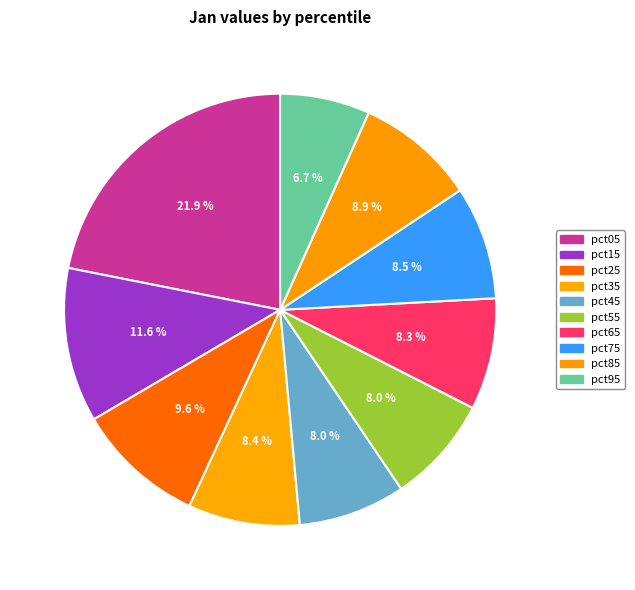

What is the largest slice in the pie chart?

pct05